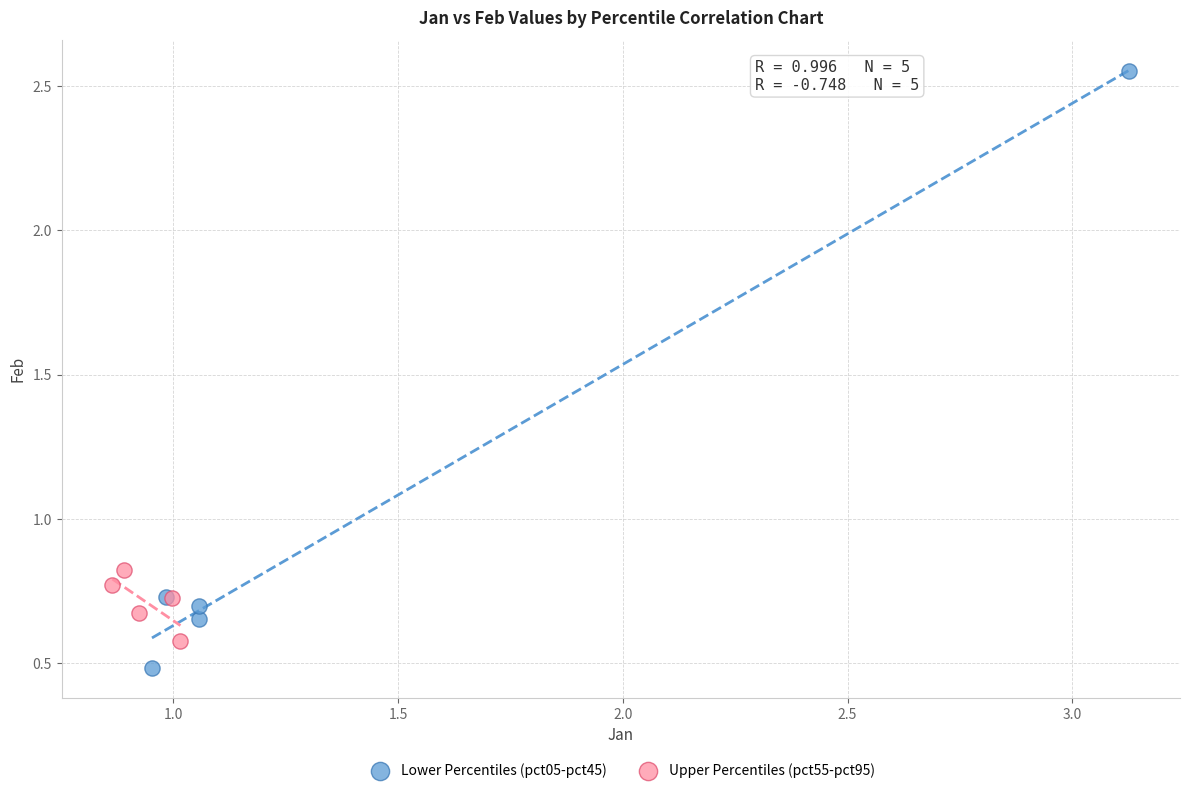

Which series contains the lowest Y value?

Lower Percentiles (pct05-pct45)